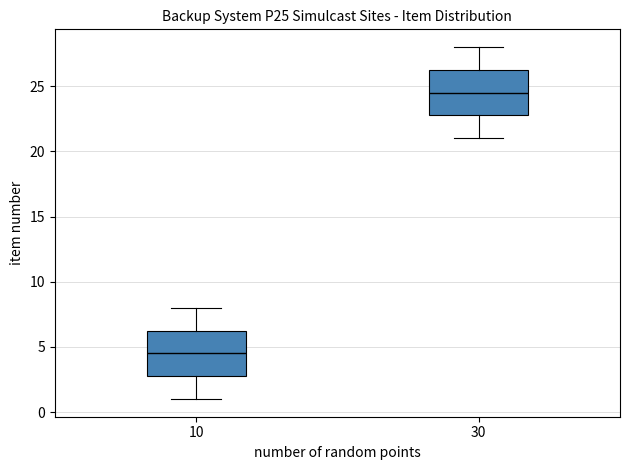

Reading left to right, transcribe this box plot: for each box, give where its median line is, the range the box spans, and where its two whiskers end, as read against the y-axis. The values are not printed on the chart, so give them approximately, as read against the axis.

10: median 4.5, box 3.0 to 6.5, whiskers 1.0 to 8.0
30: median 24.5, box 23.0 to 26.5, whiskers 21.0 to 28.0